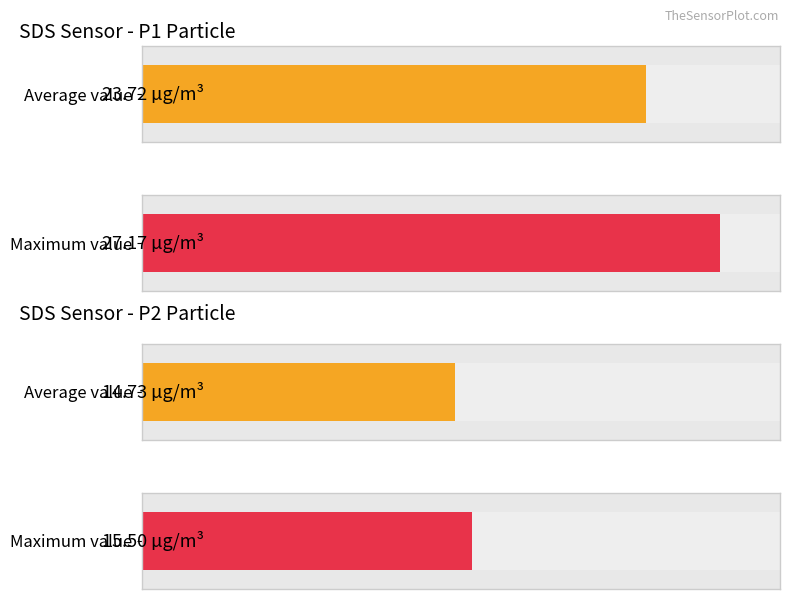

Rank the series by their average value, from highest to lowest.

SDS_P1, SDS_P2